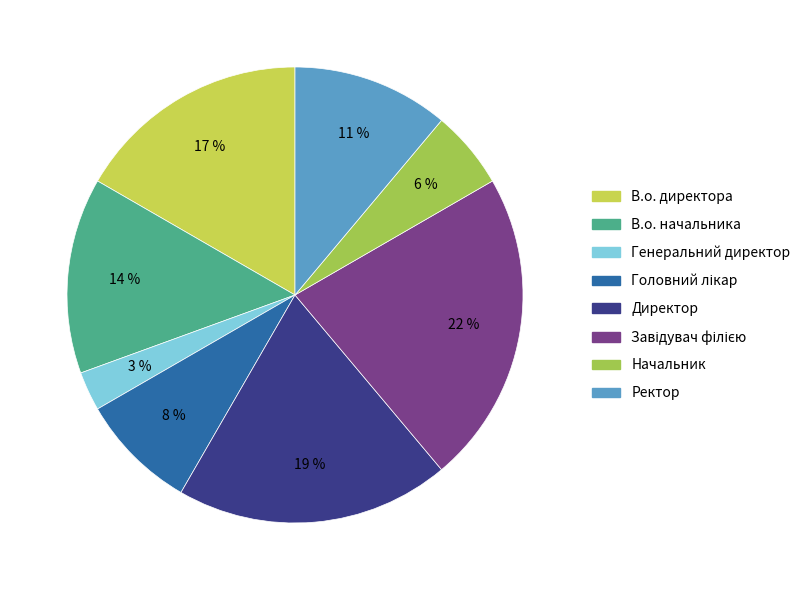

To the nearest percent, what percentage of the pie is В.о. директора?

17%